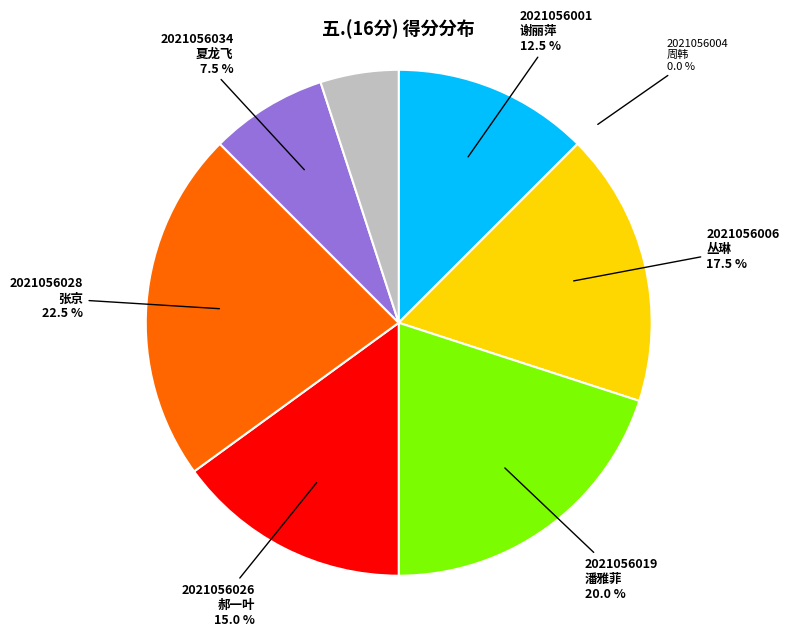

Between 2021056028
张京 and 2021056006
丛琳, which is larger?

2021056028
张京